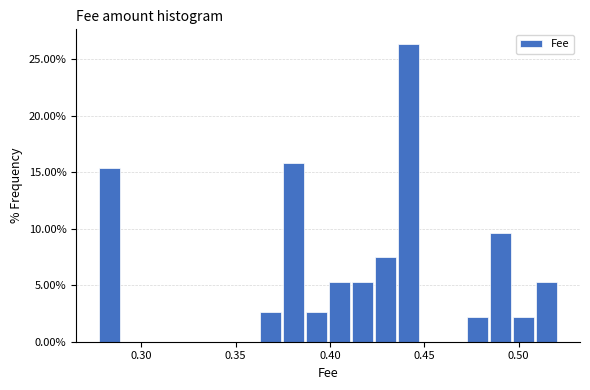

Around what value on the x-axis is the tallest bar? Give the approximate position of its centre, as read against the axis.

0.440